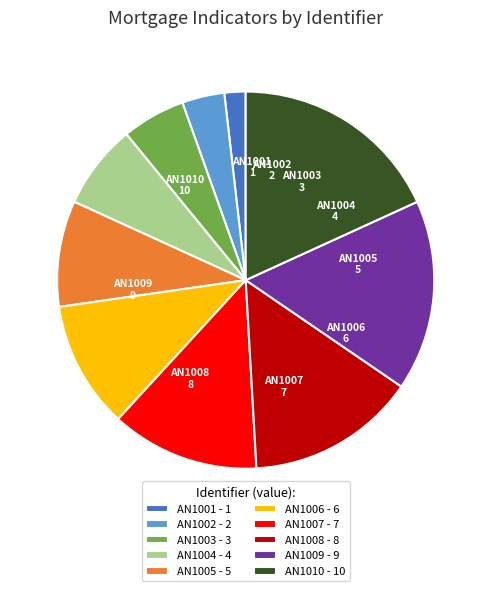

What is the ratio of the value at AN1010 - 10 to the value at AN1001 - 1?

10.0